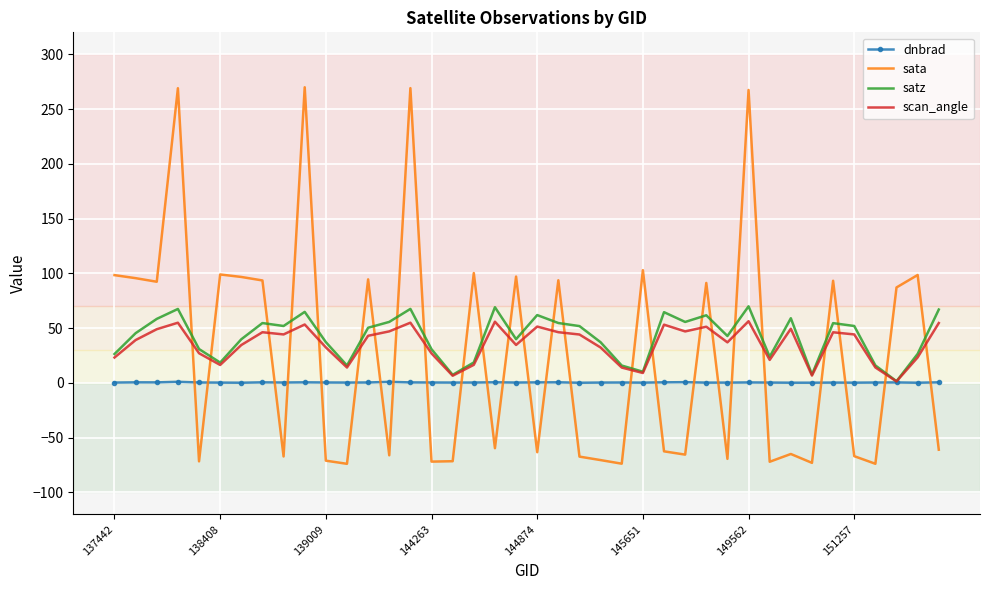

What are all the series names shown in the legend?

dnbrad, sata, satz, scan_angle